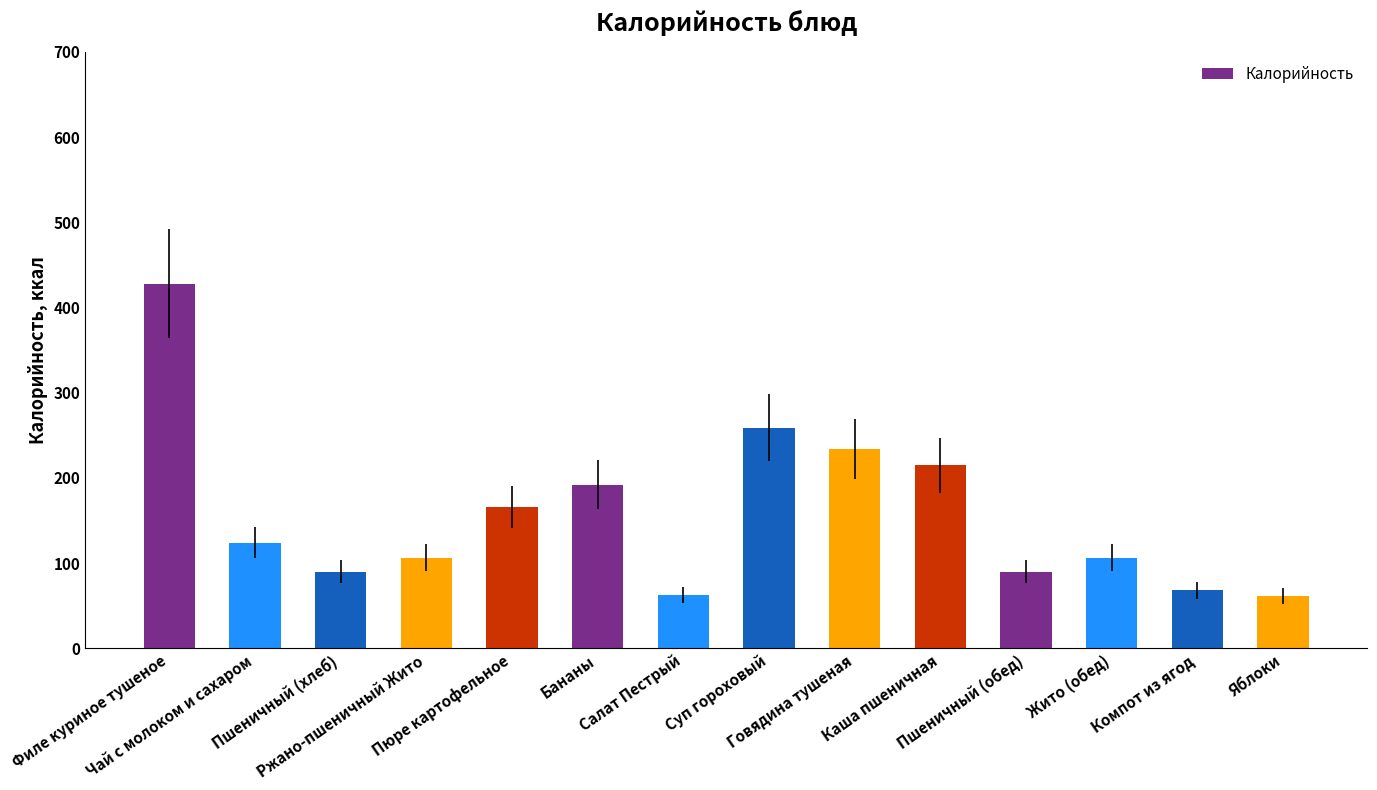

How many distinct data groups are displayed?

1